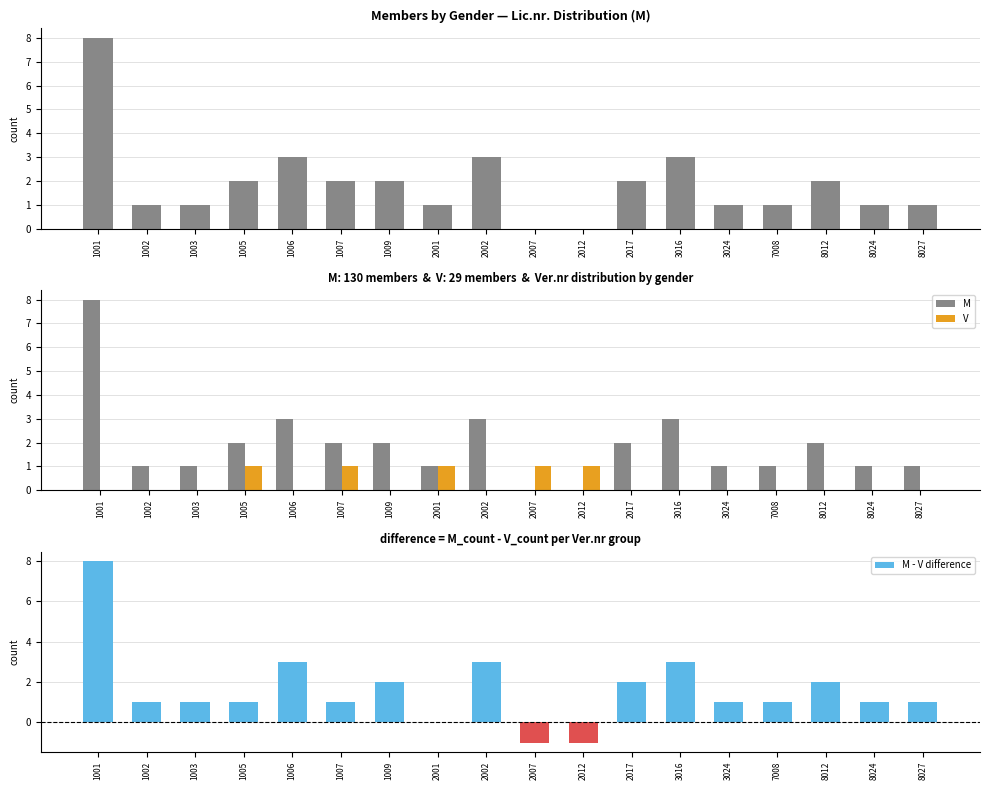

At which label does M reach its minimum?

2007